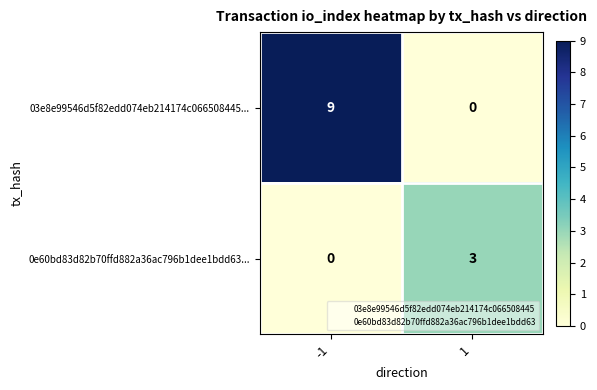

Is it true that 03e8e99546d5f82edd074eb214174c066508445... equals 9 at -1?

True